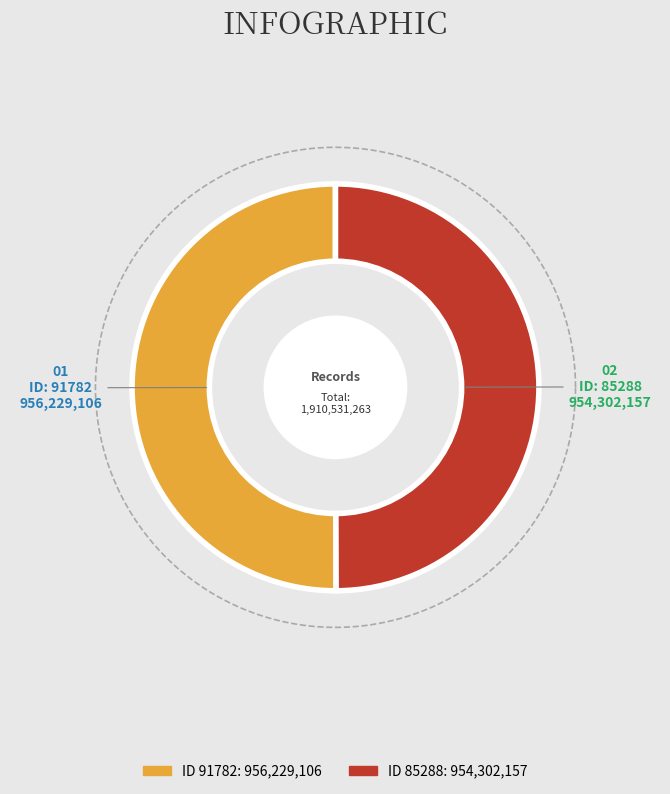

The 85288 slice represents 50% of the pie. True or false?

True